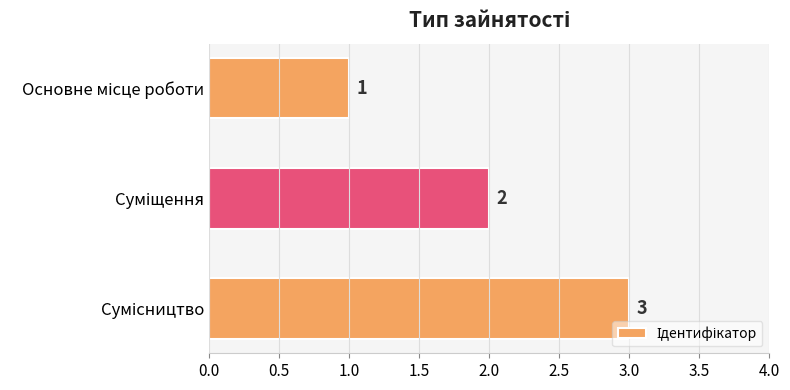

What is the value of the 2nd bar from the top?

2